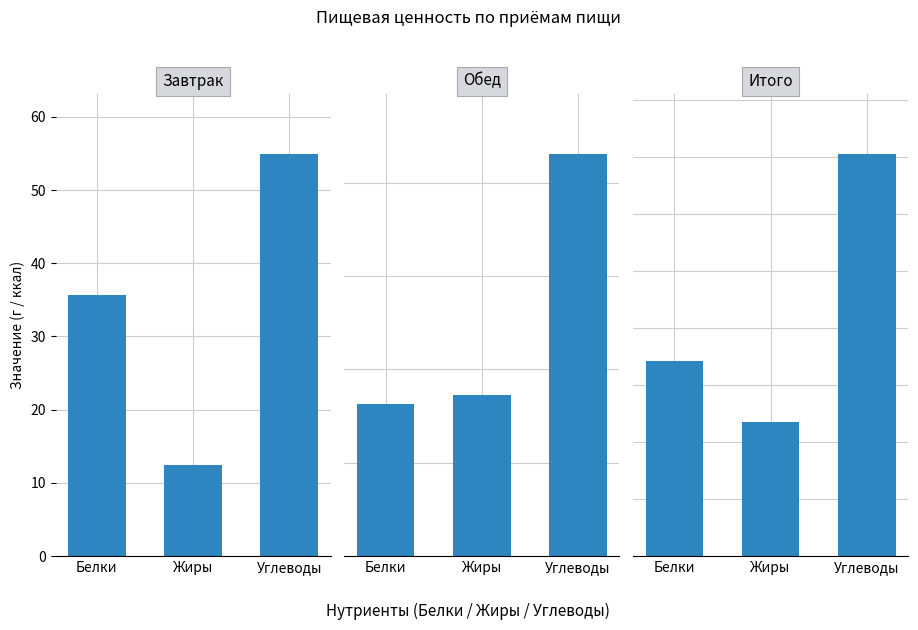

What is the sum of the Обед values at Жиры and Углеводы?

120.6